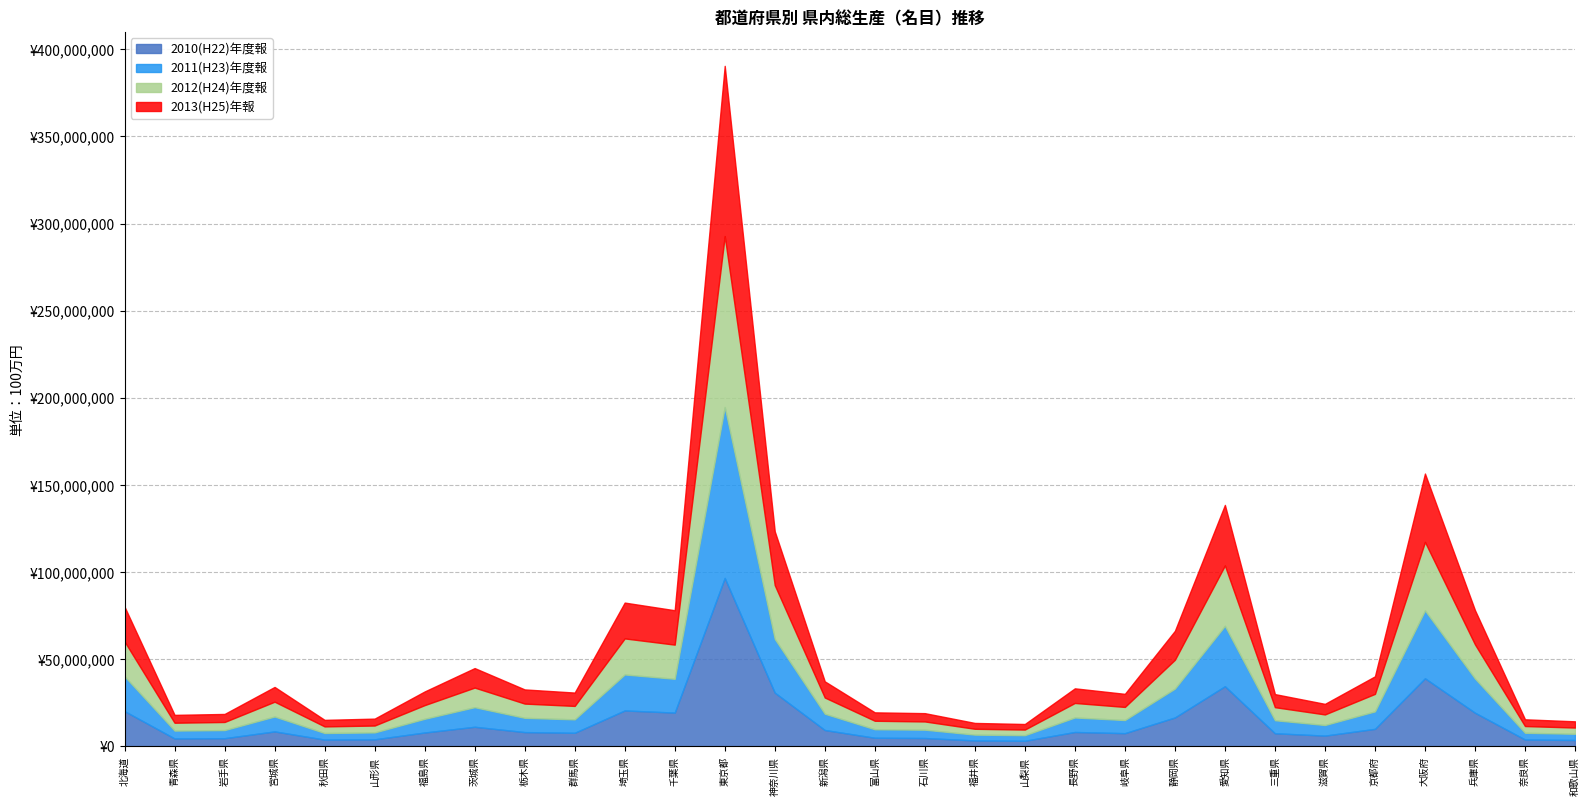

The 2013(H25)年報 series shows 24652365 at 静岡県. True or false?

False